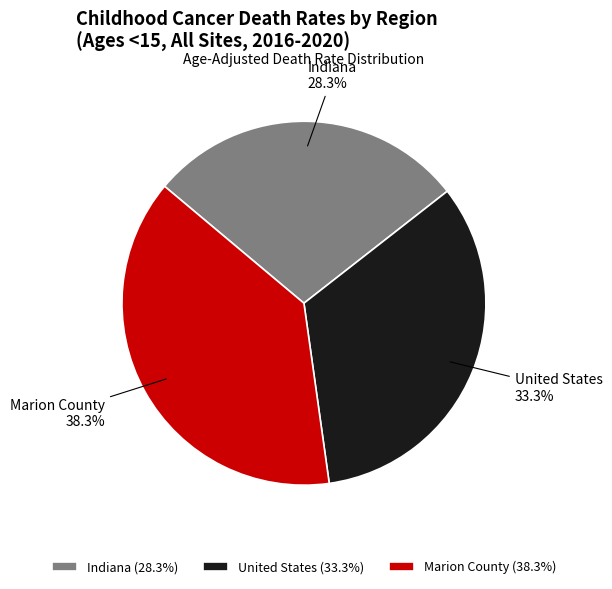

Between United States and Indiana, which is larger?

United States